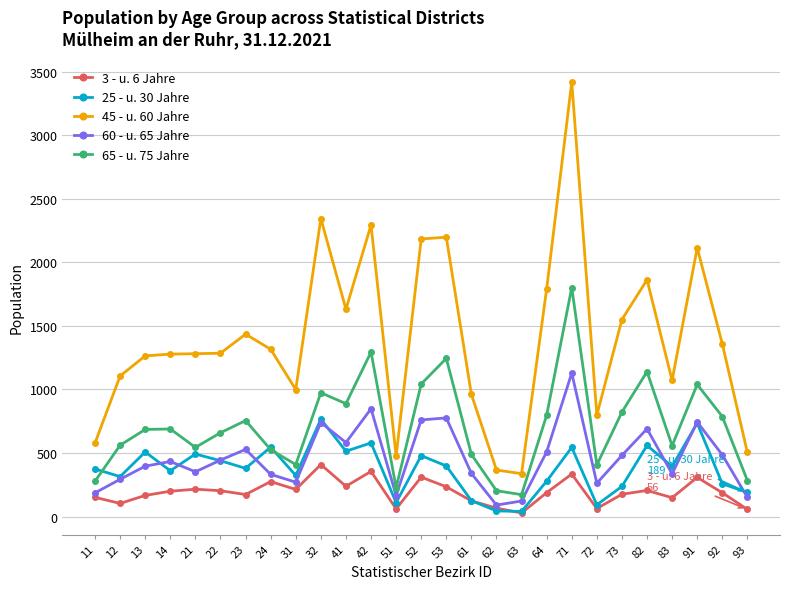

What is the spread (max minus min) of values at 13?

1098